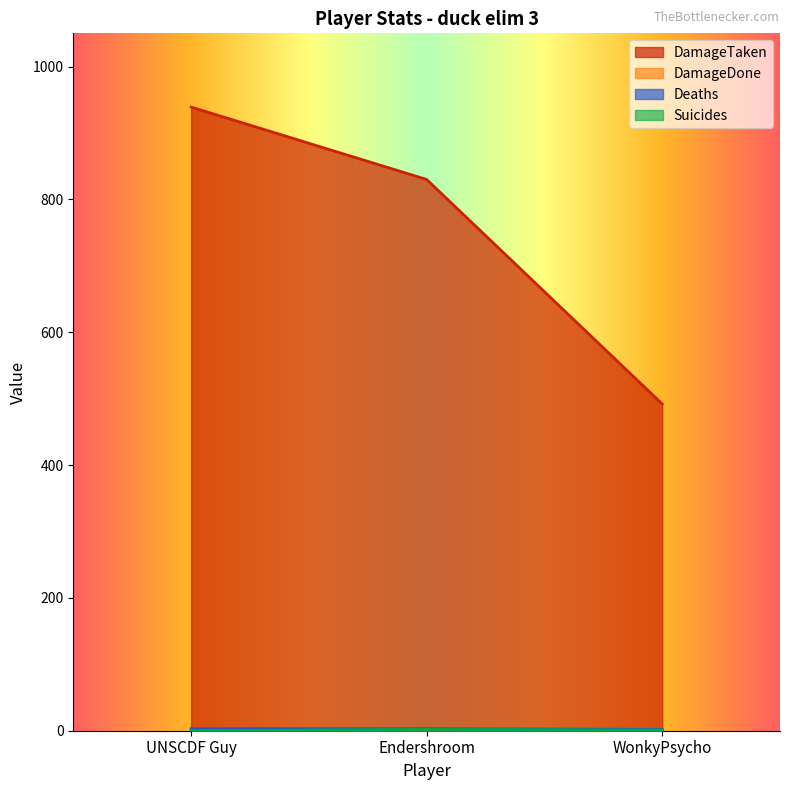

Is the value of Deaths at WonkyPsycho greater than the value of Suicides at WonkyPsycho?

Yes